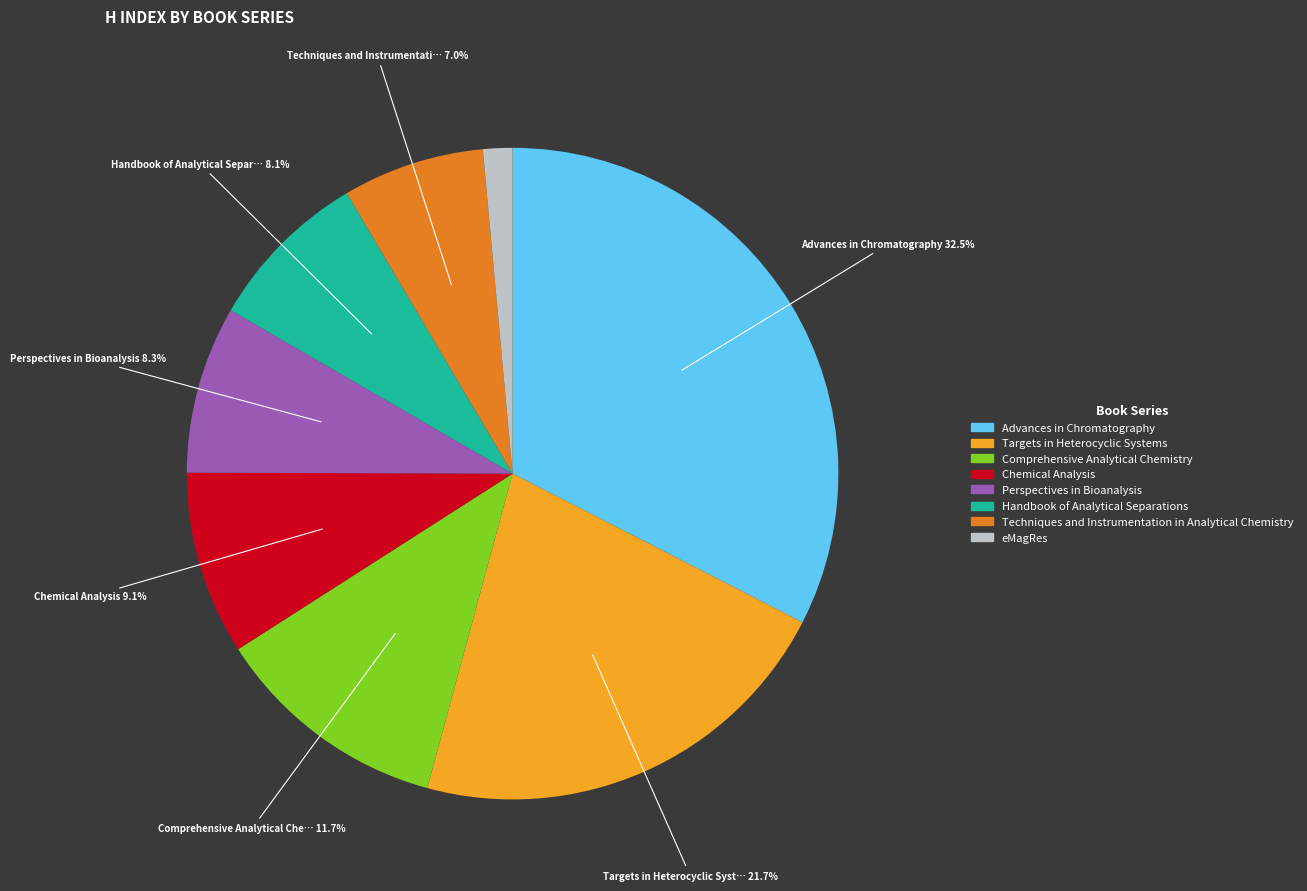

To the nearest percent, what is the difference between the eMagRes and Perspectives in Bioanalysis slice percentages?

7%